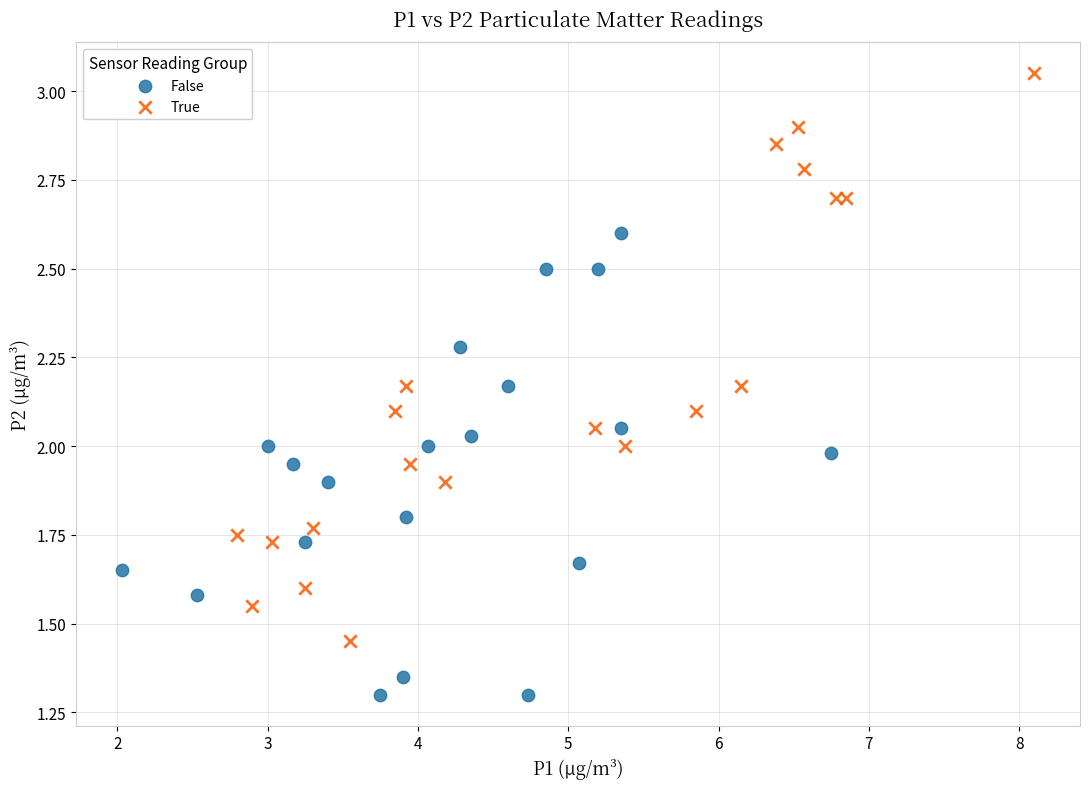

Which series reaches the maximum Y coordinate?

True